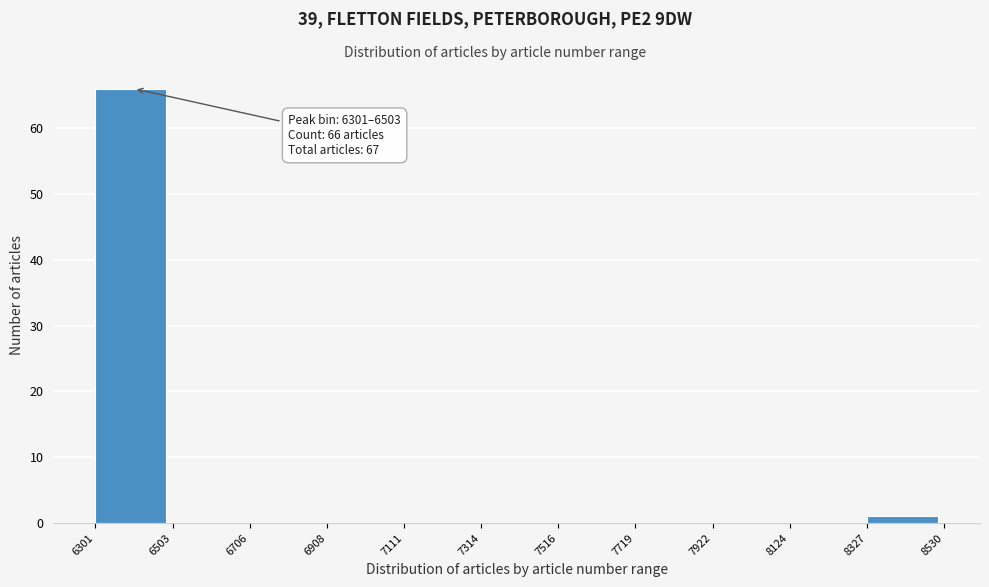

Over which range of the x-axis is the bar tallest?

6301 to 6503